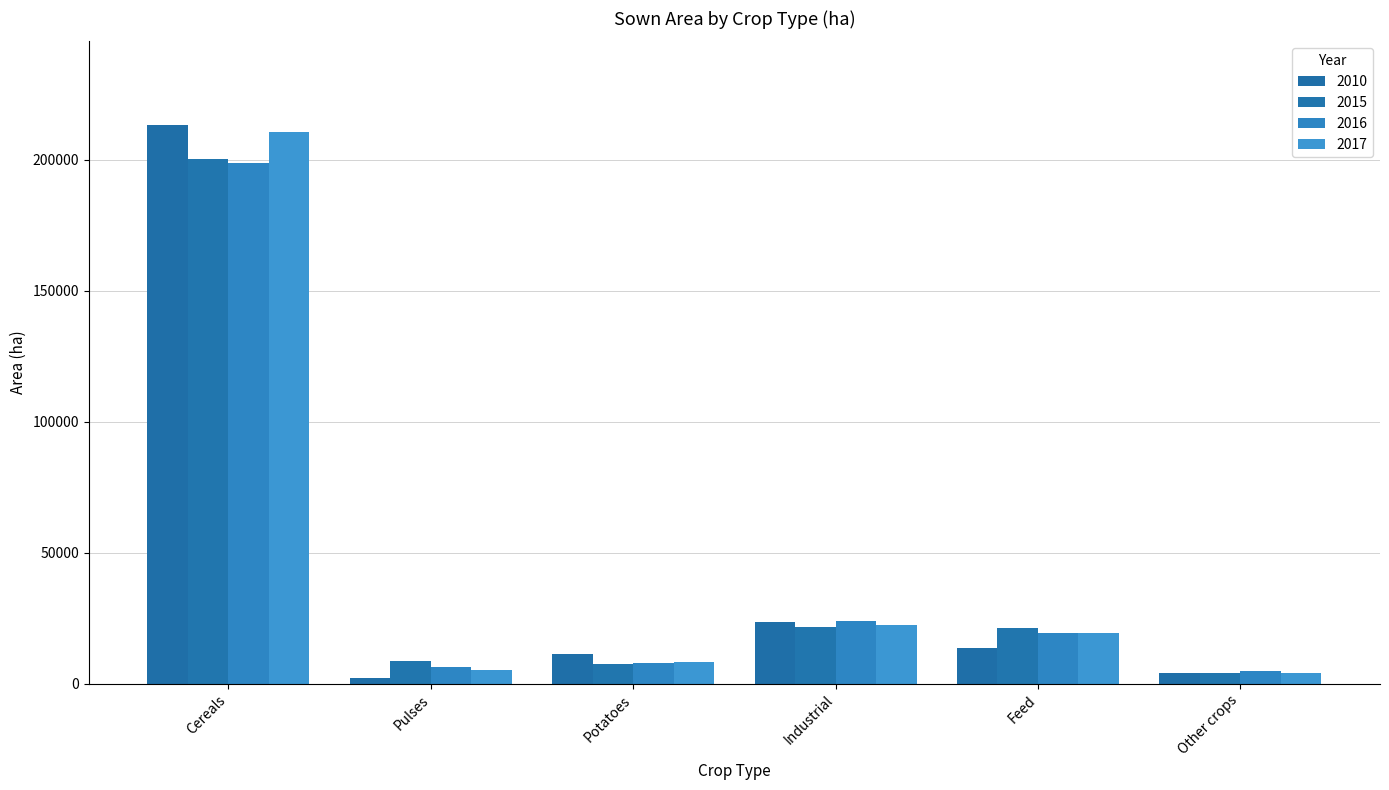

Which series has the largest total across all categories?

2017